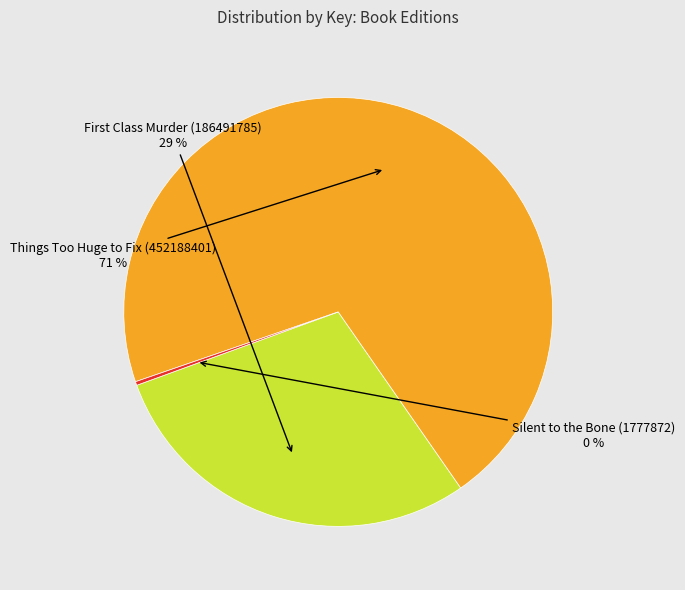

Does any single category account for the majority?

Yes